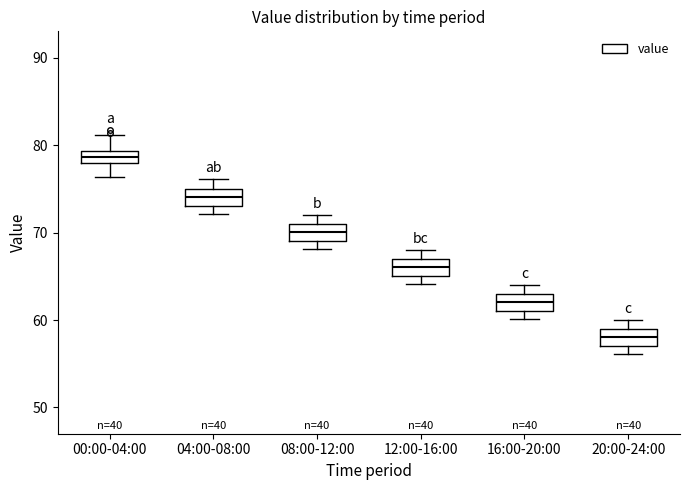

Where is the upper edge of the box for 20:00-24:00 on the y-axis? The values are not printed on the chart, so give them approximately, as read against the axis.

59